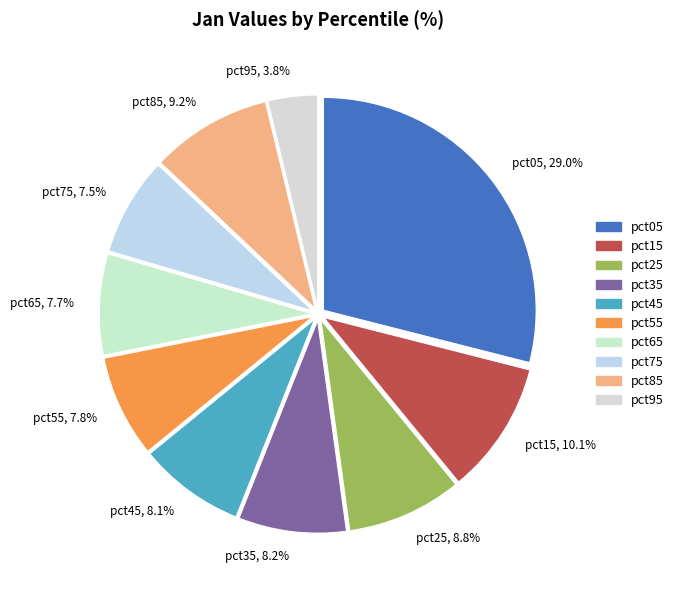

Is pct55 the majority of the pie?

No